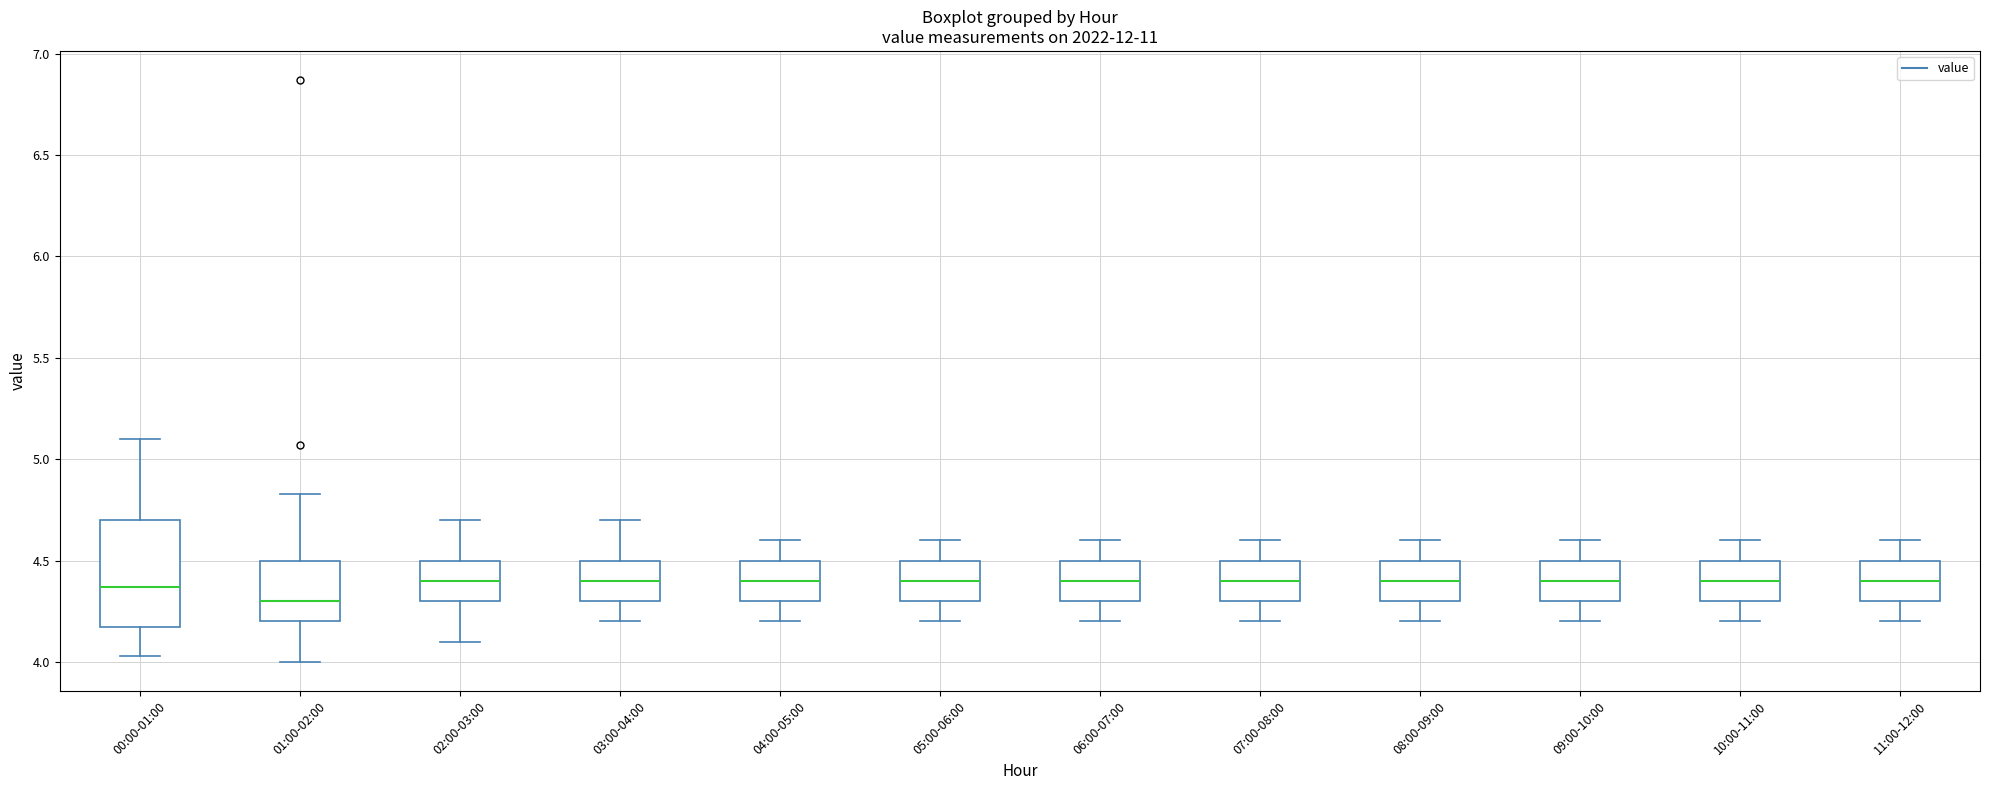

Reading left to right, read every box against the y-axis: the position of its median line, the range the box covers, and the ends of its whiskers. The values are not printed on the chart, so give them approximately, as read against the axis.

00:00-01:00: median 4.35, box 4.15 to 4.70, whiskers 4.05 to 5.10
01:00-02:00: median 4.30, box 4.20 to 4.50, whiskers 4.00 to 4.85
02:00-03:00: median 4.40, box 4.30 to 4.50, whiskers 4.10 to 4.70
03:00-04:00: median 4.40, box 4.30 to 4.50, whiskers 4.20 to 4.70
04:00-05:00: median 4.40, box 4.30 to 4.50, whiskers 4.20 to 4.60
05:00-06:00: median 4.40, box 4.30 to 4.50, whiskers 4.20 to 4.60
06:00-07:00: median 4.40, box 4.30 to 4.50, whiskers 4.20 to 4.60
07:00-08:00: median 4.40, box 4.30 to 4.50, whiskers 4.20 to 4.60
08:00-09:00: median 4.40, box 4.30 to 4.50, whiskers 4.20 to 4.60
09:00-10:00: median 4.40, box 4.30 to 4.50, whiskers 4.20 to 4.60
10:00-11:00: median 4.40, box 4.30 to 4.50, whiskers 4.20 to 4.60
11:00-12:00: median 4.40, box 4.30 to 4.50, whiskers 4.20 to 4.60